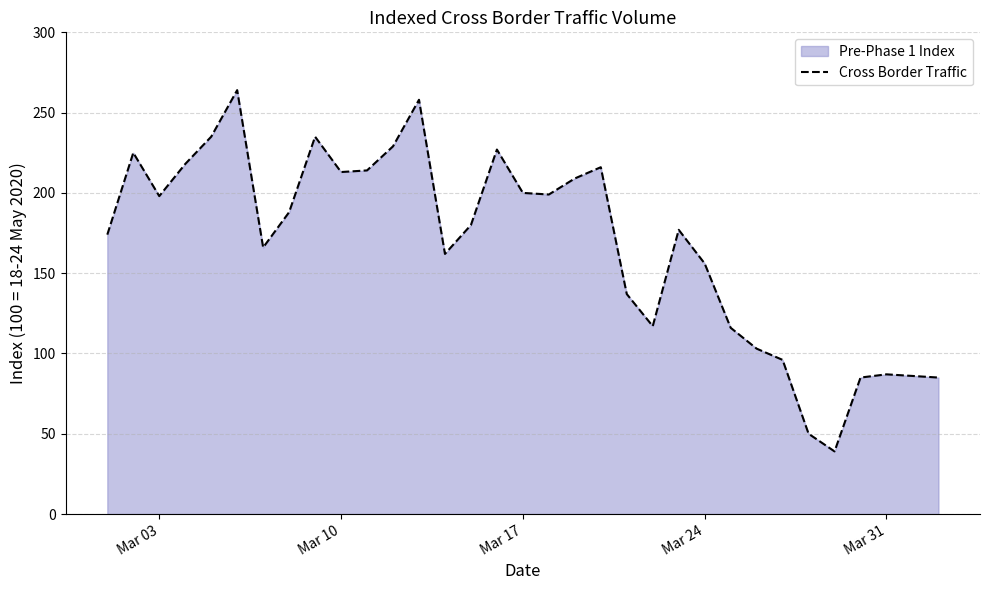

Reading left to right, list all the values displayed in this chart.

174	225	198	218	235	264	166	188	235	213	214	229	258	162	180	227	200	199	209	216	137	117	177	156	116	103	96	50	39	85	87	86	85